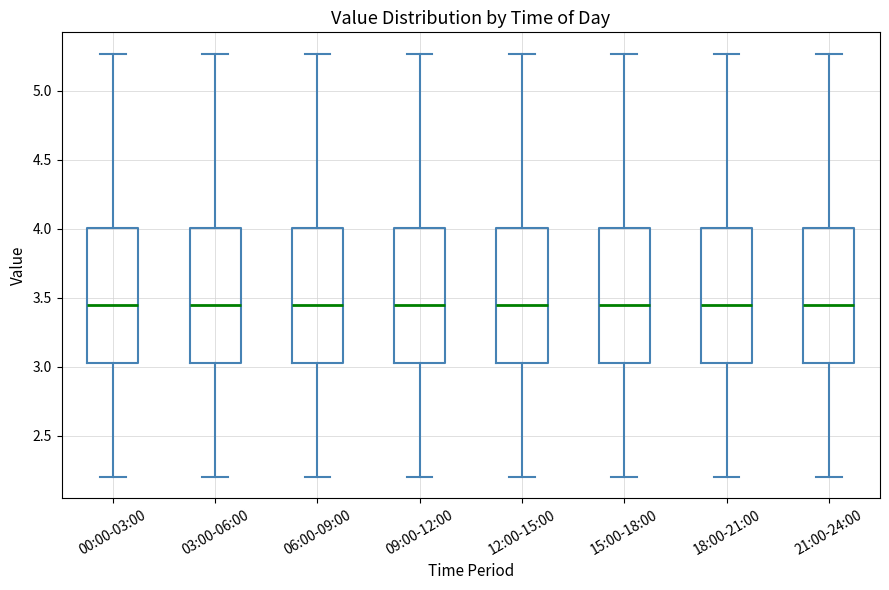

Reading left to right, transcribe this box plot: for each box, give where its median line is, the range the box spans, and where its two whiskers end, as read against the y-axis. The values are not printed on the chart, so give them approximately, as read against the axis.

00:00-03:00: median 3.45, box 3.05 to 4.00, whiskers 2.20 to 5.25
03:00-06:00: median 3.45, box 3.05 to 4.00, whiskers 2.20 to 5.25
06:00-09:00: median 3.45, box 3.05 to 4.00, whiskers 2.20 to 5.25
09:00-12:00: median 3.45, box 3.05 to 4.00, whiskers 2.20 to 5.25
12:00-15:00: median 3.45, box 3.05 to 4.00, whiskers 2.20 to 5.25
15:00-18:00: median 3.45, box 3.05 to 4.00, whiskers 2.20 to 5.25
18:00-21:00: median 3.45, box 3.05 to 4.00, whiskers 2.20 to 5.25
21:00-24:00: median 3.45, box 3.05 to 4.00, whiskers 2.20 to 5.25